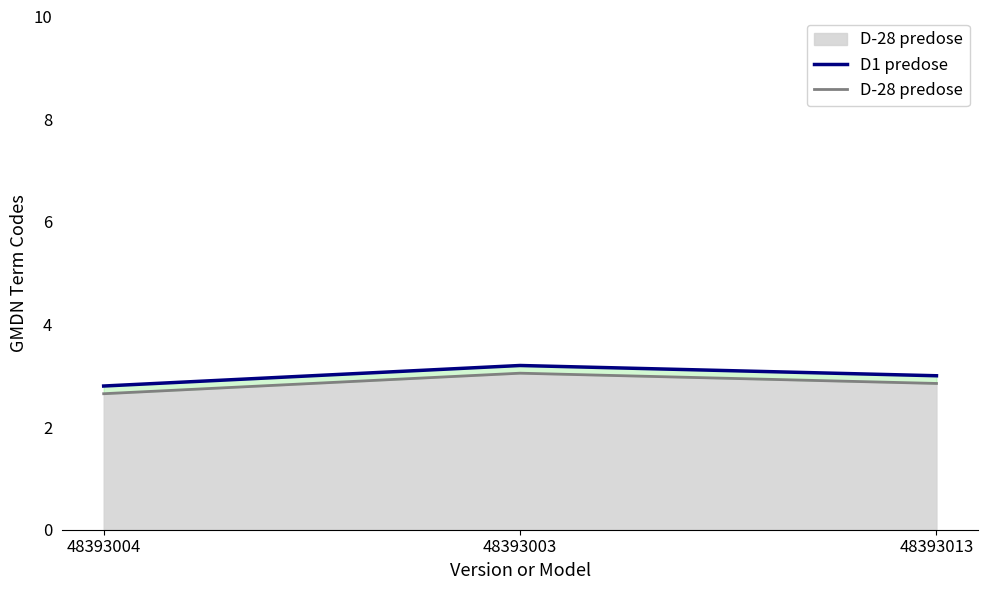

The D1 predose series shows 2.8 at 48393004. True or false?

True